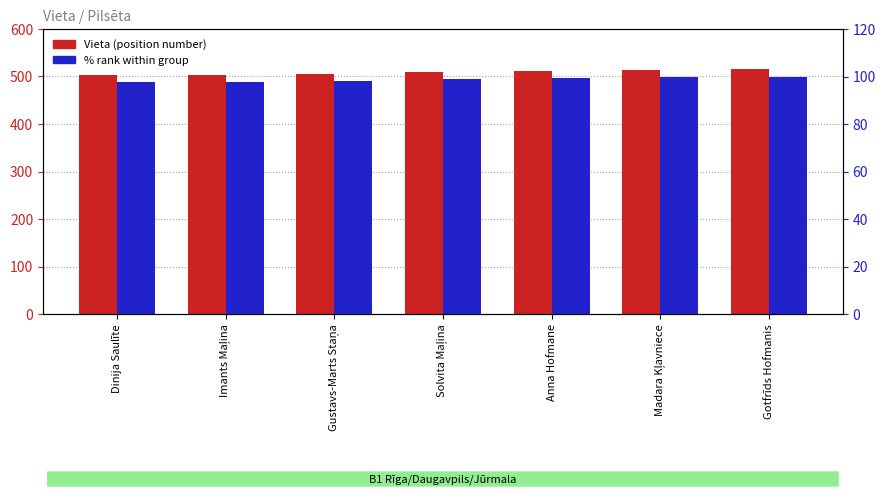

List the series in order of their overall mean, highest first.

Vieta, % rank